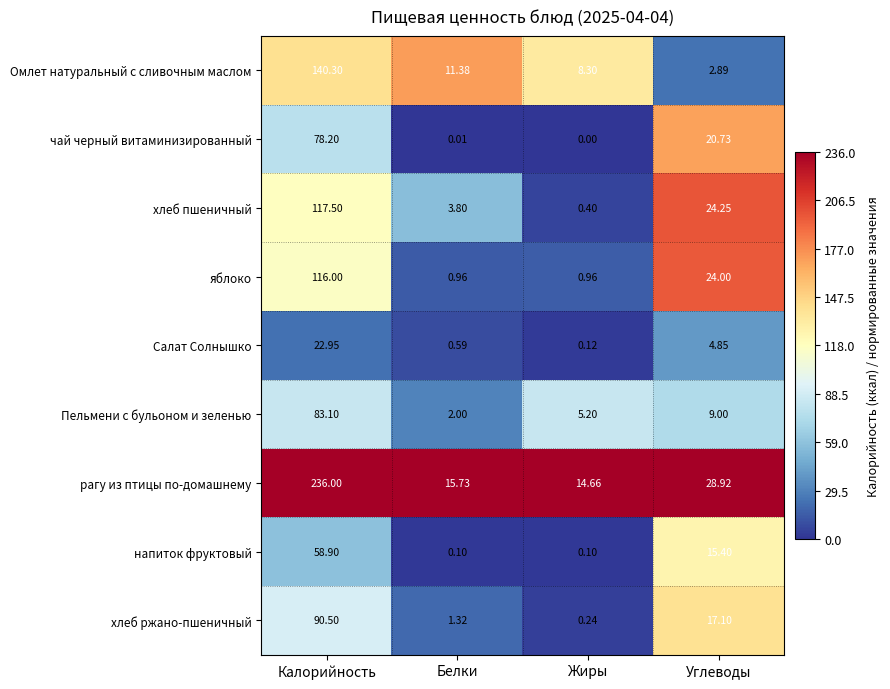

Which series has the widest spread of values?

рагу из птицы по-домашнему